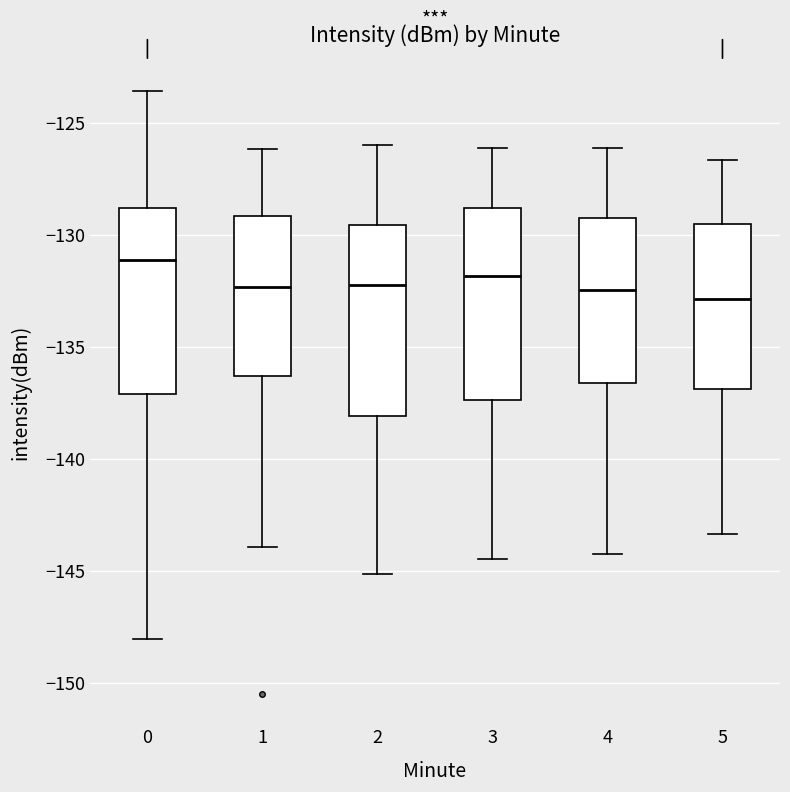

Reading left to right, transcribe this box plot: for each box, give where its median line is, the range the box spans, and where its two whiskers end, as read against the y-axis. The values are not printed on the chart, so give them approximately, as read against the axis.

0: median -131.0, box -137.0 to -129.0, whiskers -148.0 to -123.5
1: median -132.5, box -136.5 to -129.0, whiskers -144.0 to -126.0
2: median -132.0, box -138.0 to -129.5, whiskers -145.0 to -126.0
3: median -132.0, box -137.5 to -129.0, whiskers -144.5 to -126.0
4: median -132.5, box -136.5 to -129.0, whiskers -144.0 to -126.0
5: median -133.0, box -137.0 to -129.5, whiskers -143.5 to -126.5